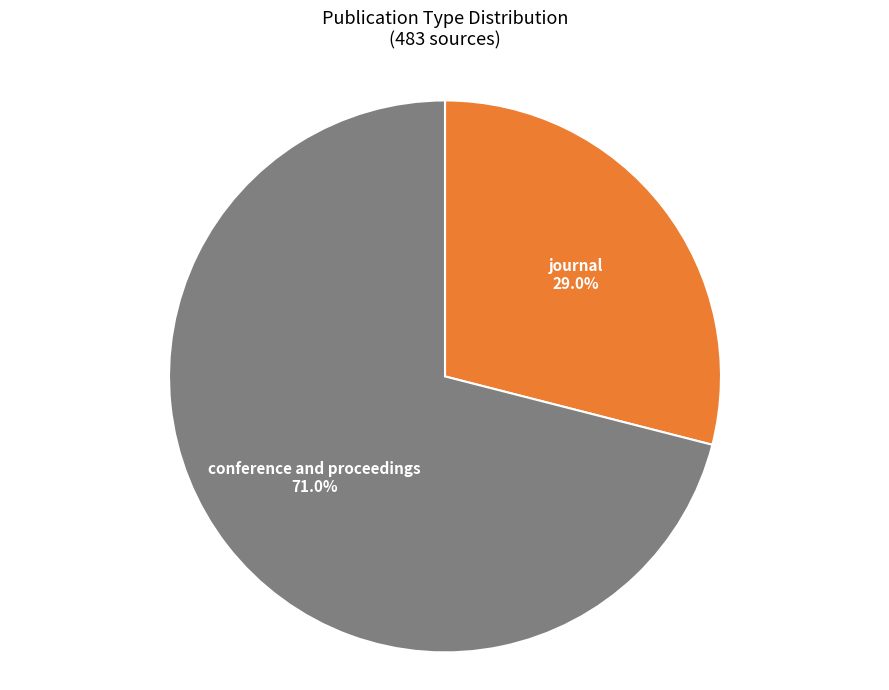

What percentage is the journal slice, to the nearest percent?

29%